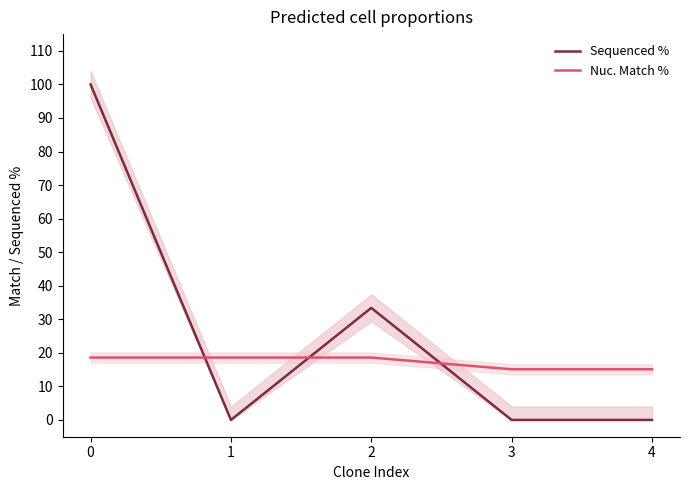

At which category does Sequenced % reach its first local peak?

2